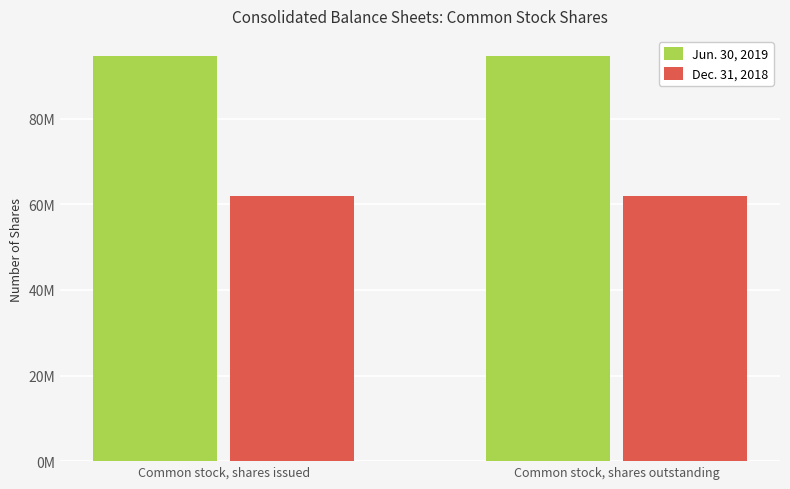

Is it true that Jun. 30, 2019 equals 57744967 at Common stock, shares outstanding?

False